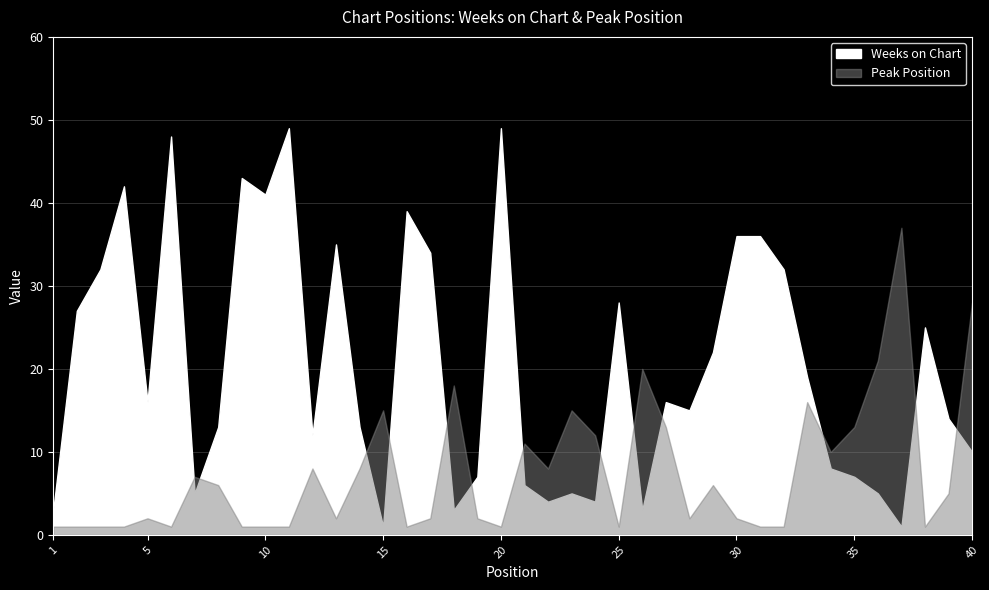

True or false: Peak Position has a value of 1 at 11.

True